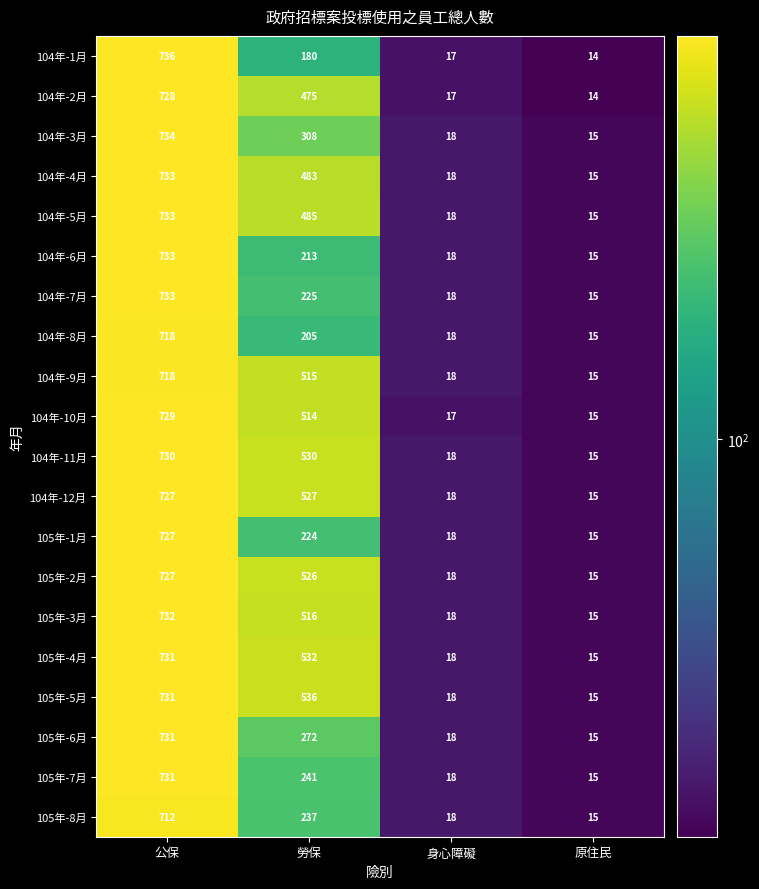

What is the difference between the 104年-11月 values at 身心障礙 and 勞保?

512